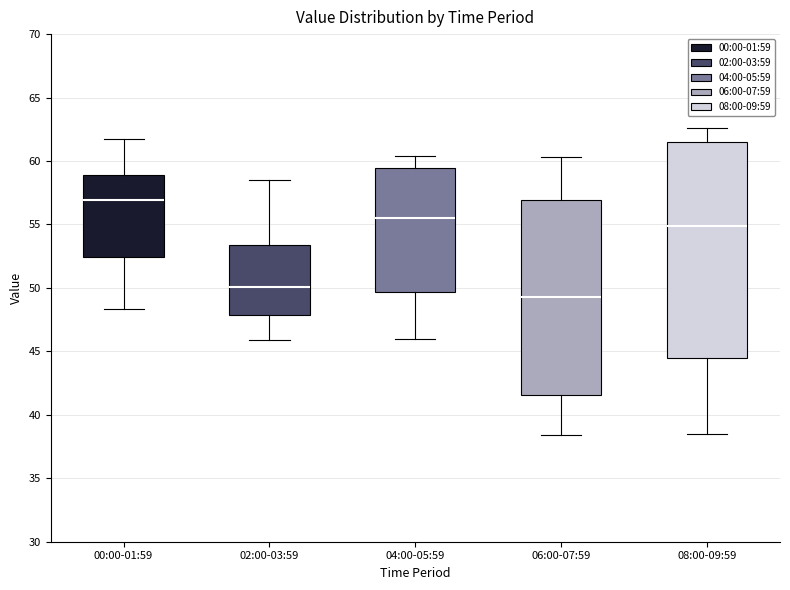

Where is the lower edge of the box for 08:00-09:59 on the y-axis? The values are not printed on the chart, so give them approximately, as read against the axis.

44.5